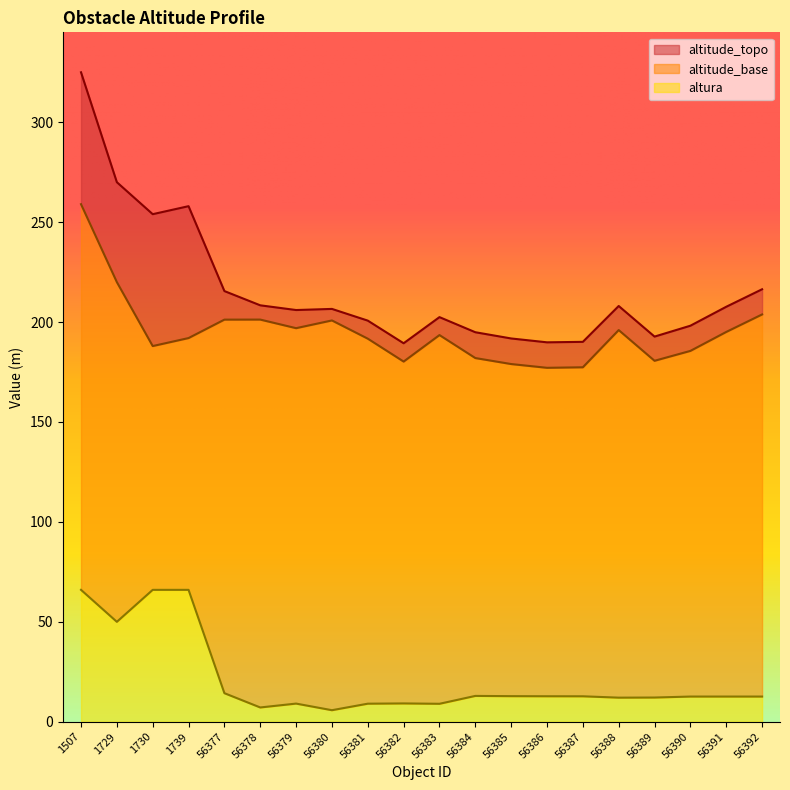

In altitude_base, how many points are lower than both neighbors (excluding endpoints)?

5